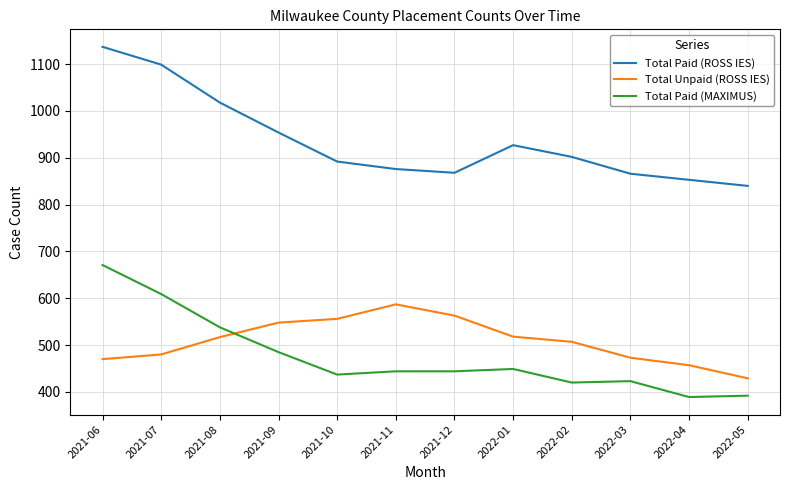

What is the lowest value of the Total Unpaid (ROSS IES) series?

429